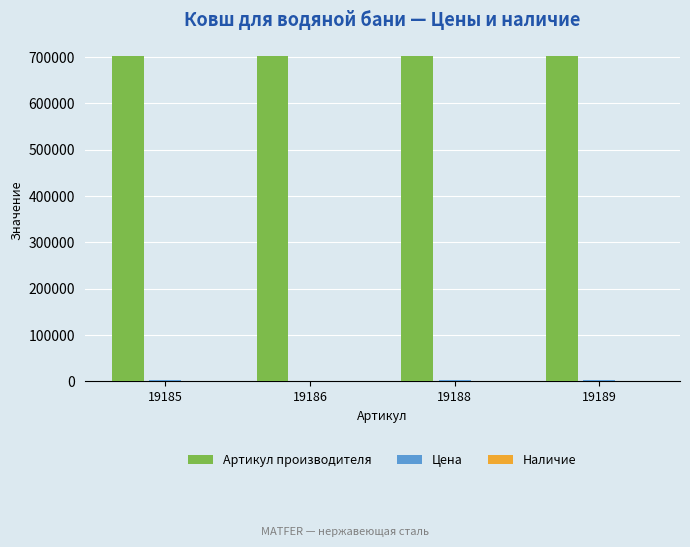

The value of Артикул производителя at 19186 is 978418. True or false?

False